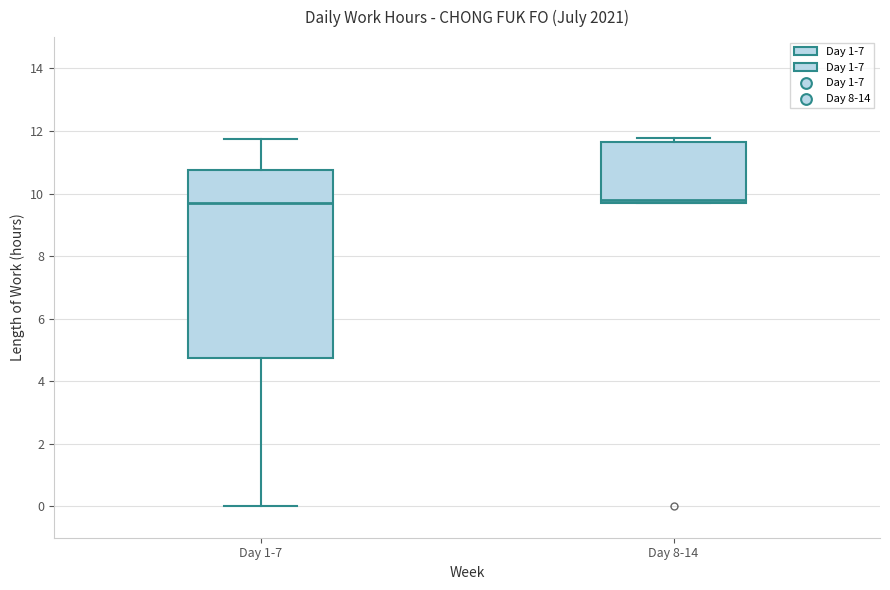

Where is the lower edge of the box for Day 8-14 on the y-axis? The values are not printed on the chart, so give them approximately, as read against the axis.

9.6